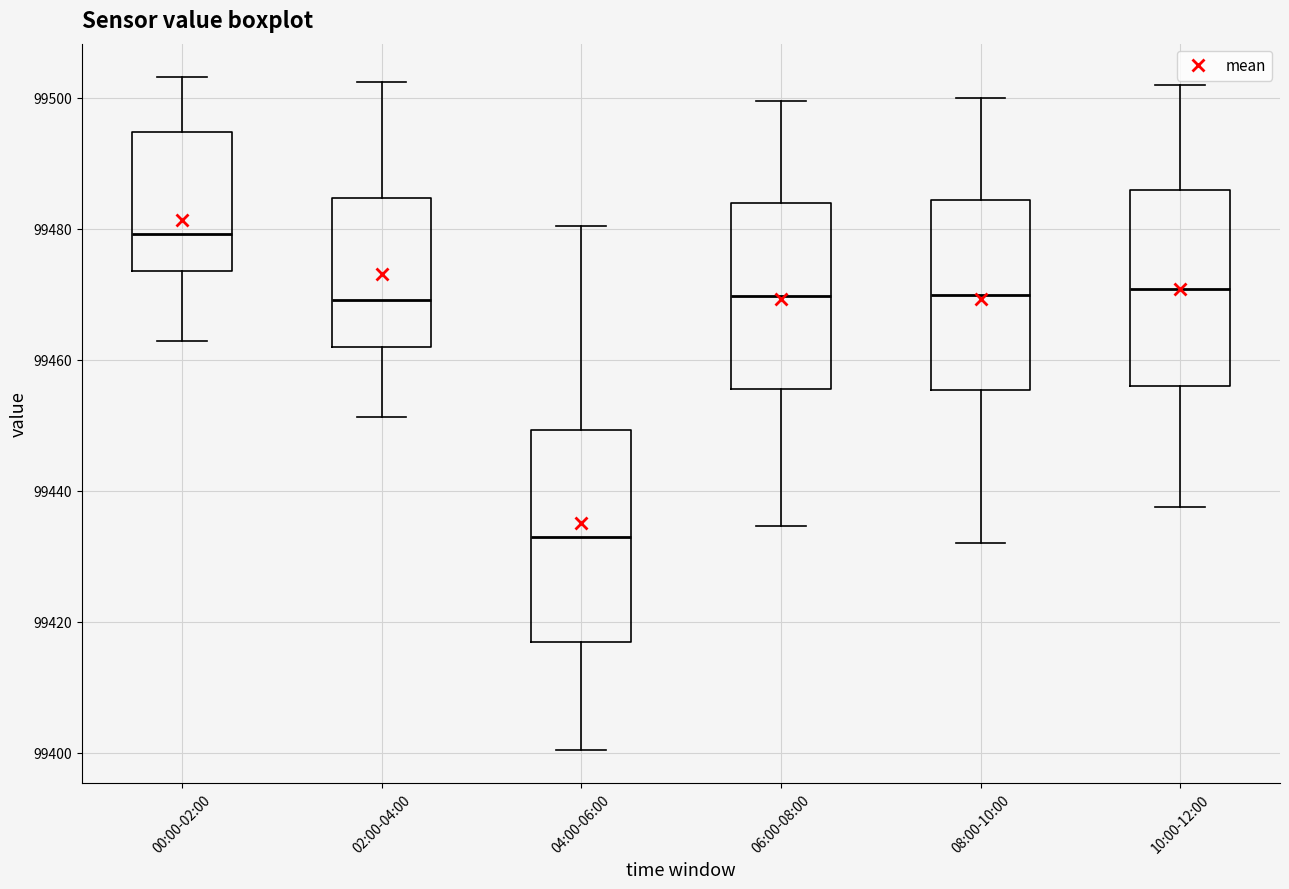

Where is the lower edge of the box for 02:00-04:00 on the y-axis? The values are not printed on the chart, so give them approximately, as read against the axis.

99462